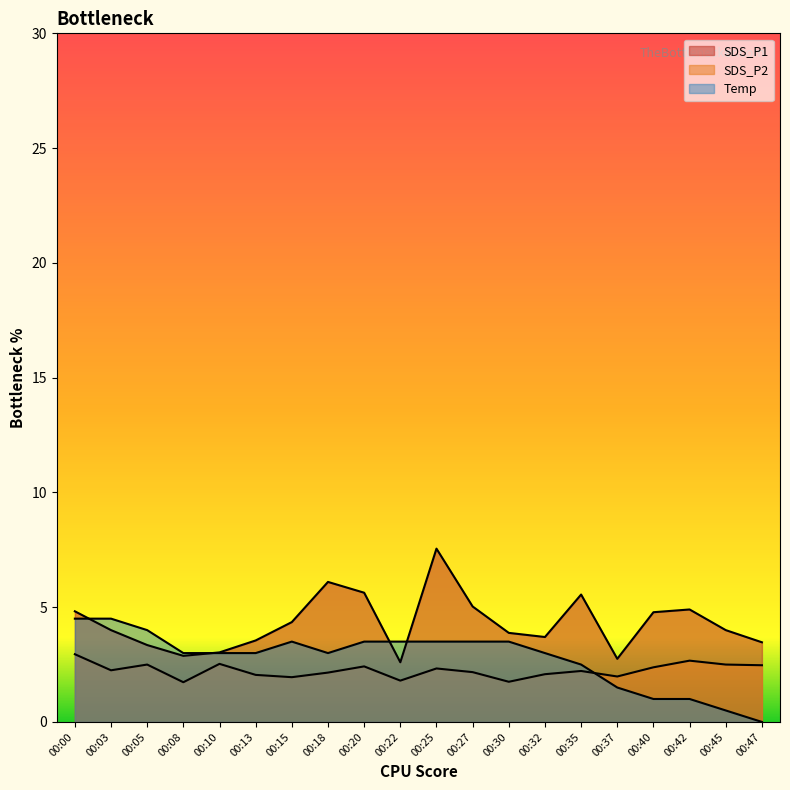

Is the value of SDS_P1 at 00:08 greater than the value of Temp at 00:22?

No